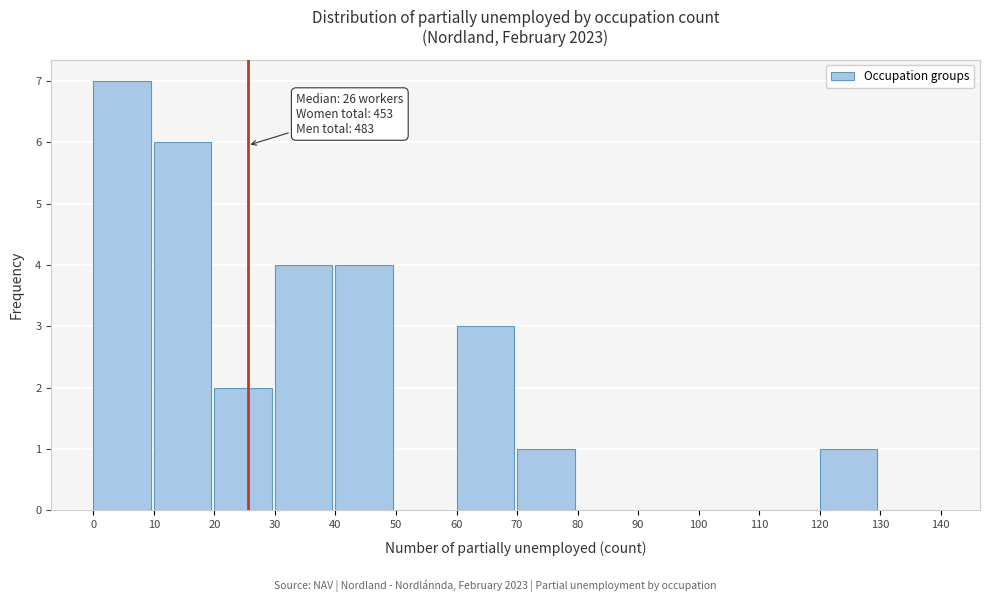

Which range on the x-axis has the tallest bar?

0 to 10